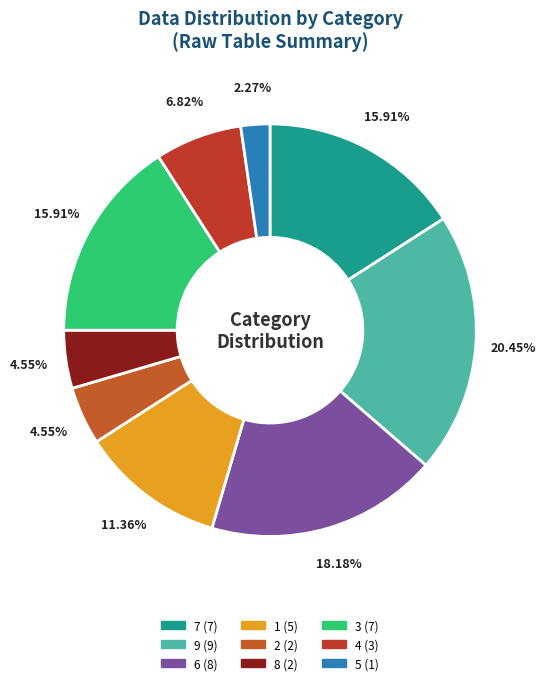

How many slices are in this pie chart?

9